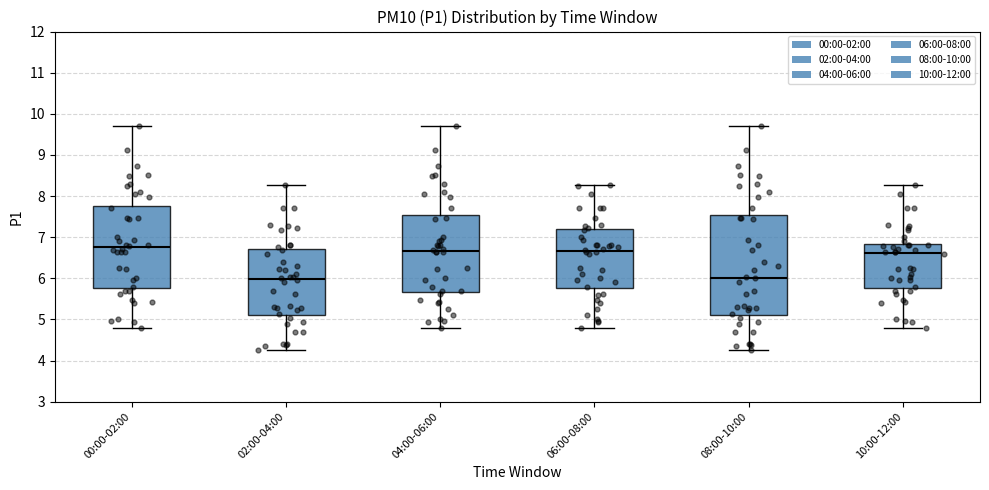

Comparing the boxes themselves (not the whiskers), which one is the tallest?

08:00-10:00